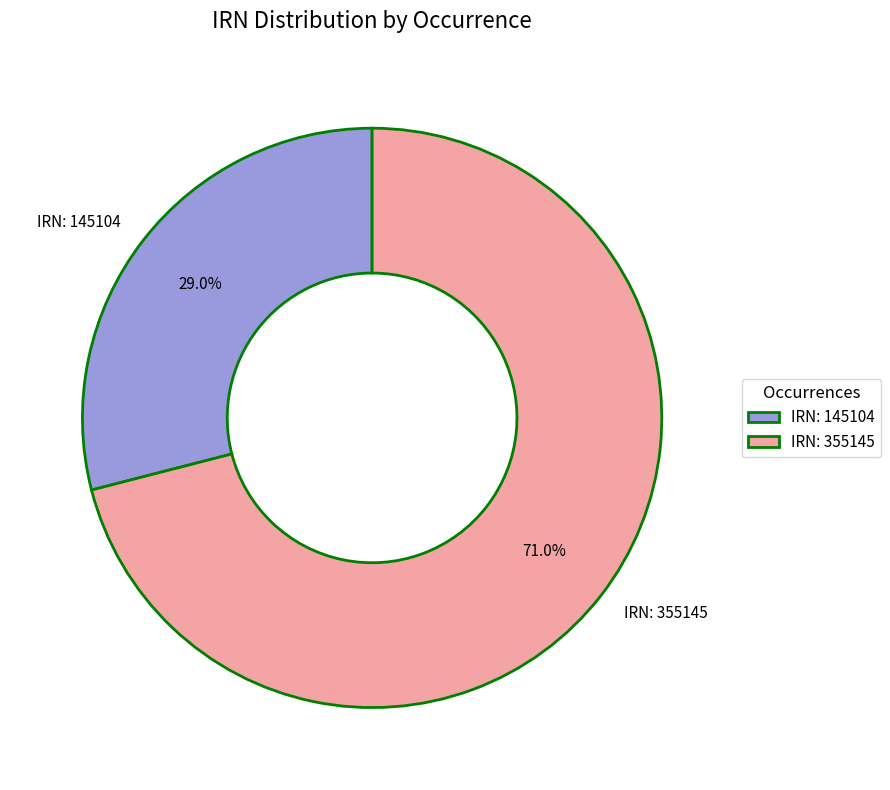

What portion of the pie excludes IRN: 355145?

29.0%